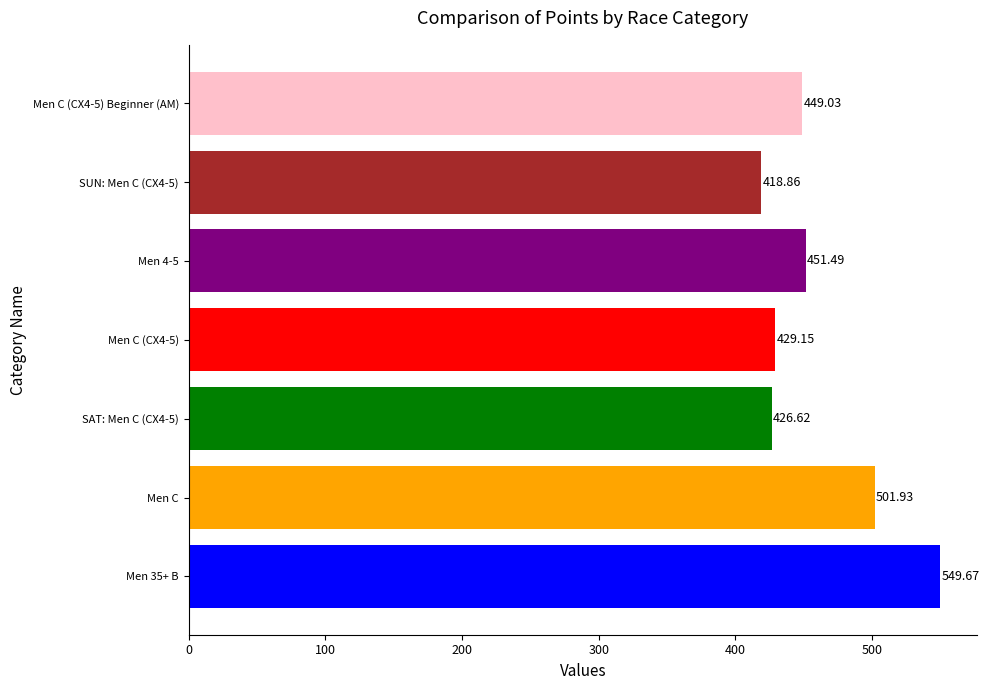

List the labels in order of value, smallest first.

SUN: Men C (CX4-5), SAT: Men C (CX4-5), Men C (CX4-5), Men C (CX4-5) Beginner (AM), Men 4-5, Men C, Men 35+ B